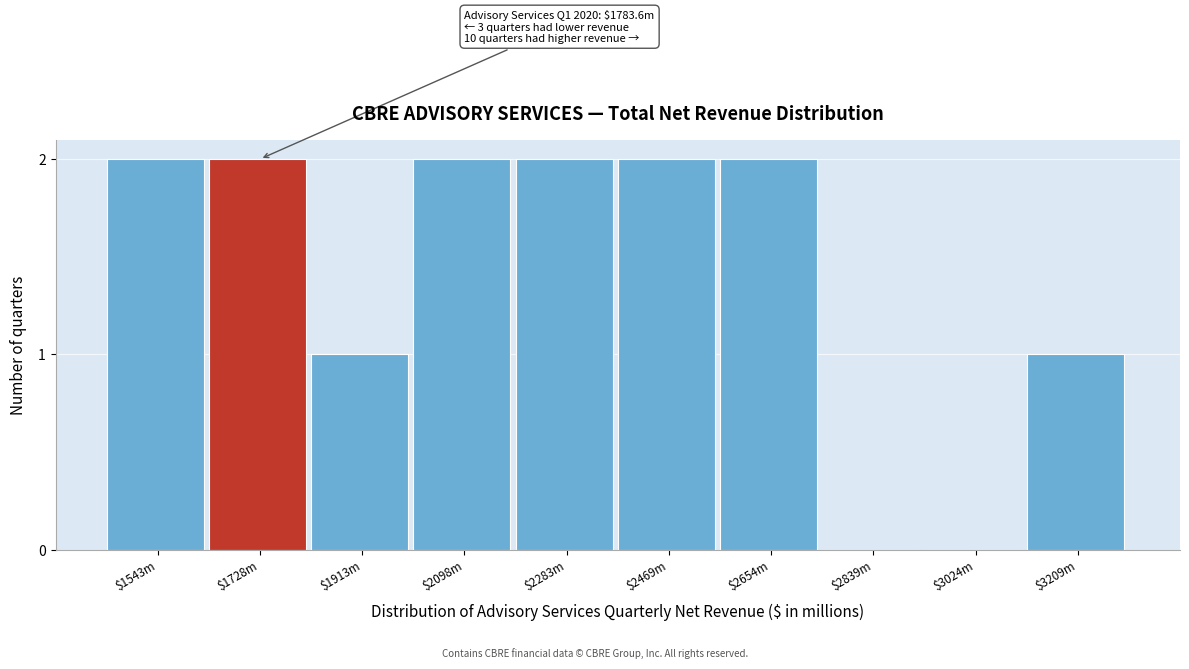

What is the sum of all values?

14